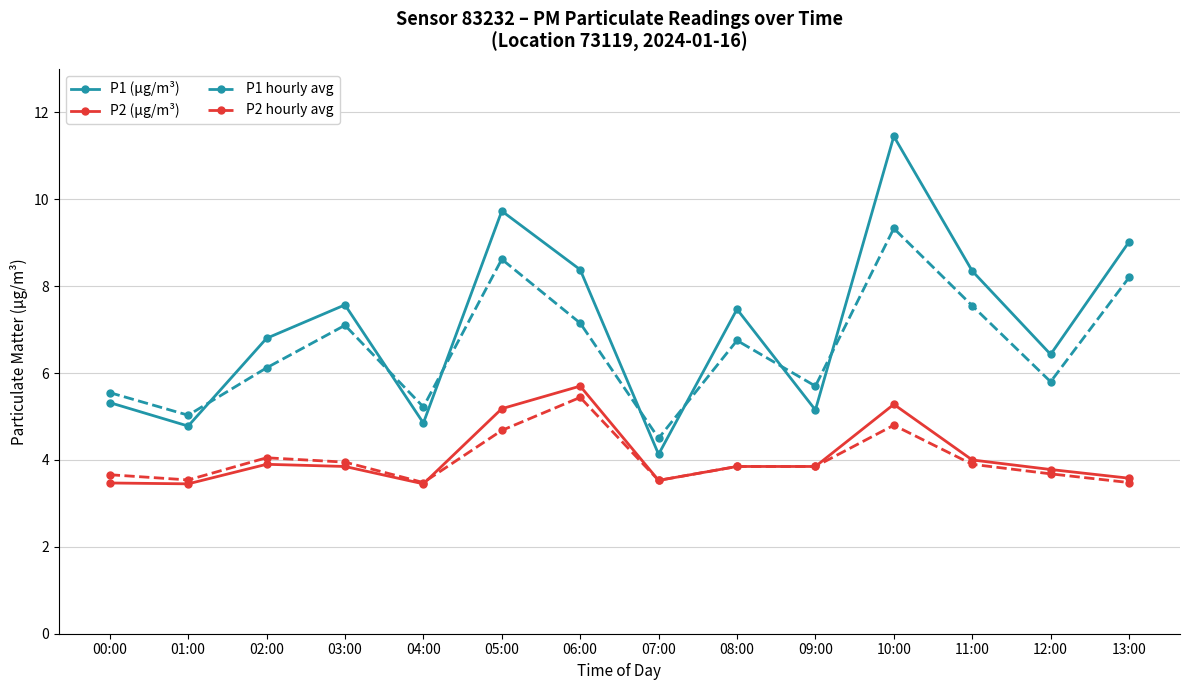

Is the value of P2 hourly avg at 12:00 greater than the value of P1 (μg/m³) at 06:00?

No